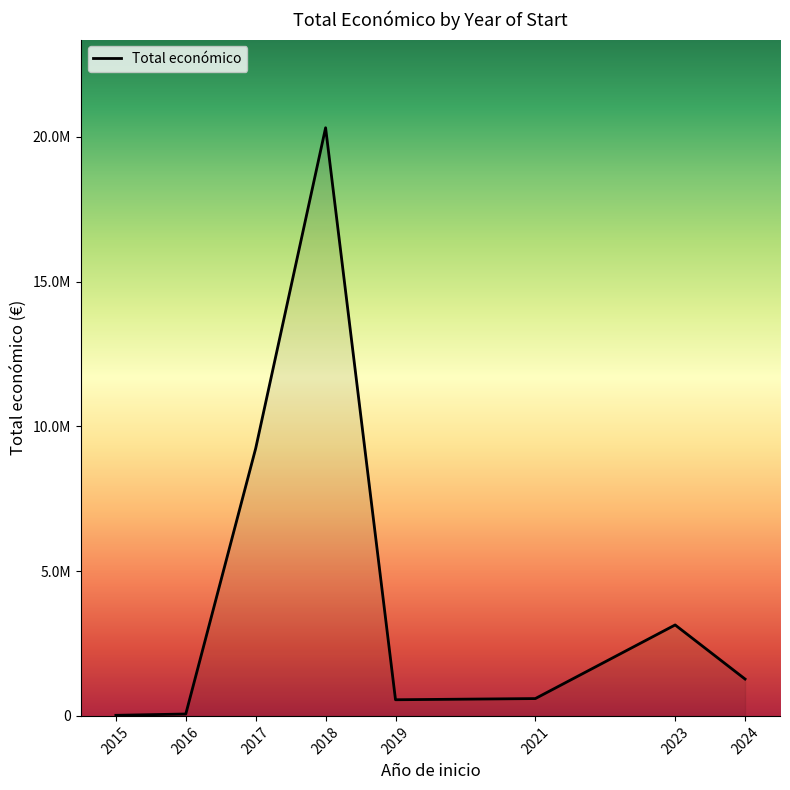

Is this an area chart (filled region under the line)?

Yes